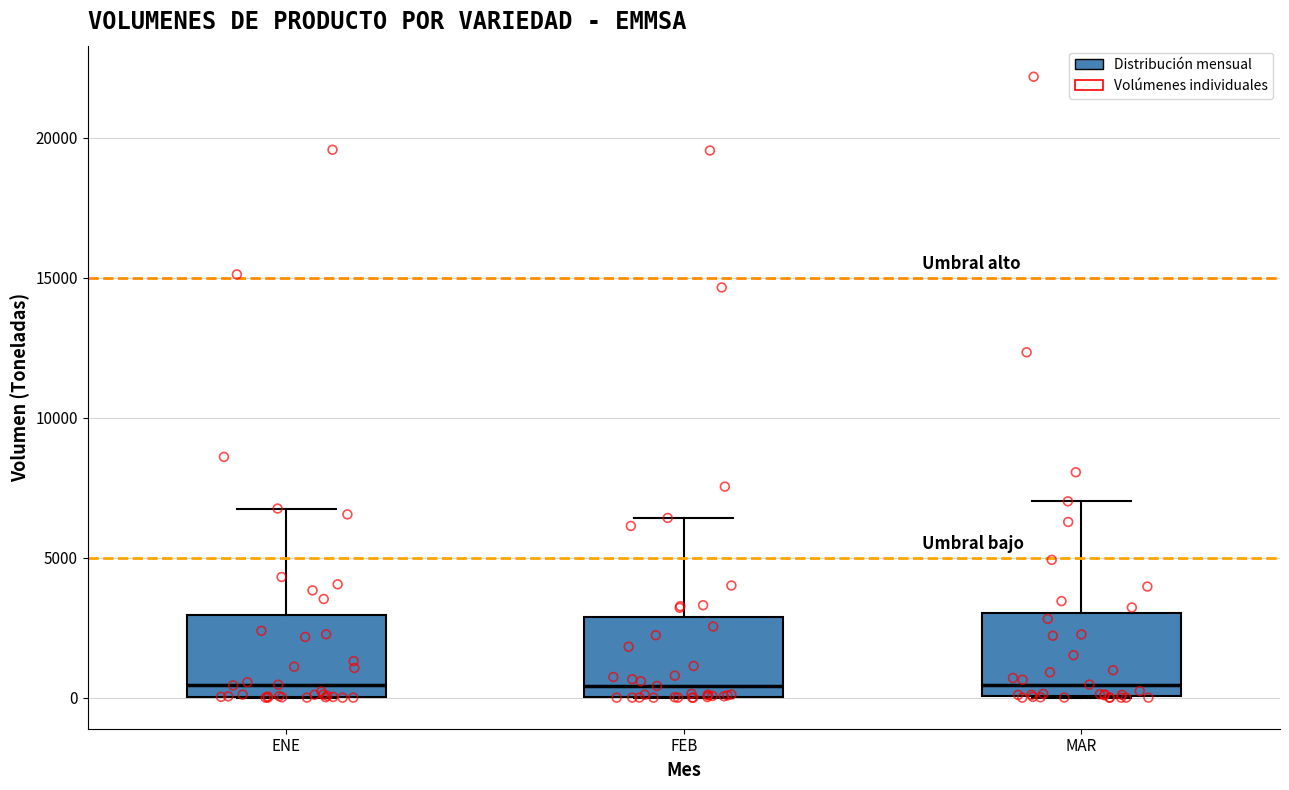

Reading left to right, read every box against the y-axis: the position of its median line, the range the box covers, and the ends of its whiskers. The values are not printed on the chart, so give them approximately, as read against the axis.

ENE: median 500, box 0 to 3000, whiskers 0 to 7000
FEB: median 500, box 0 to 3000, whiskers 0 to 6500
MAR: median 500, box 0 to 3000, whiskers 0 to 7000